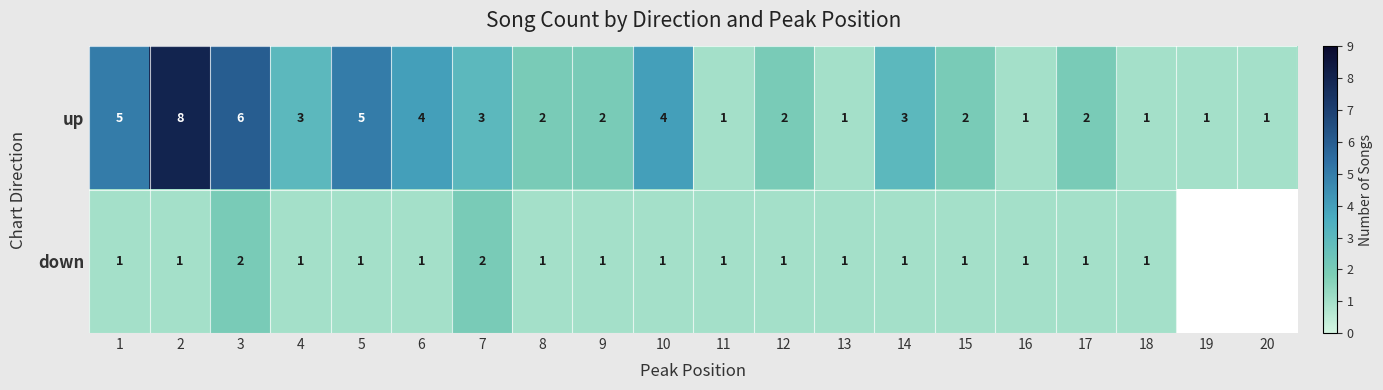

What is the sum of the up values at 18 and 4?

4